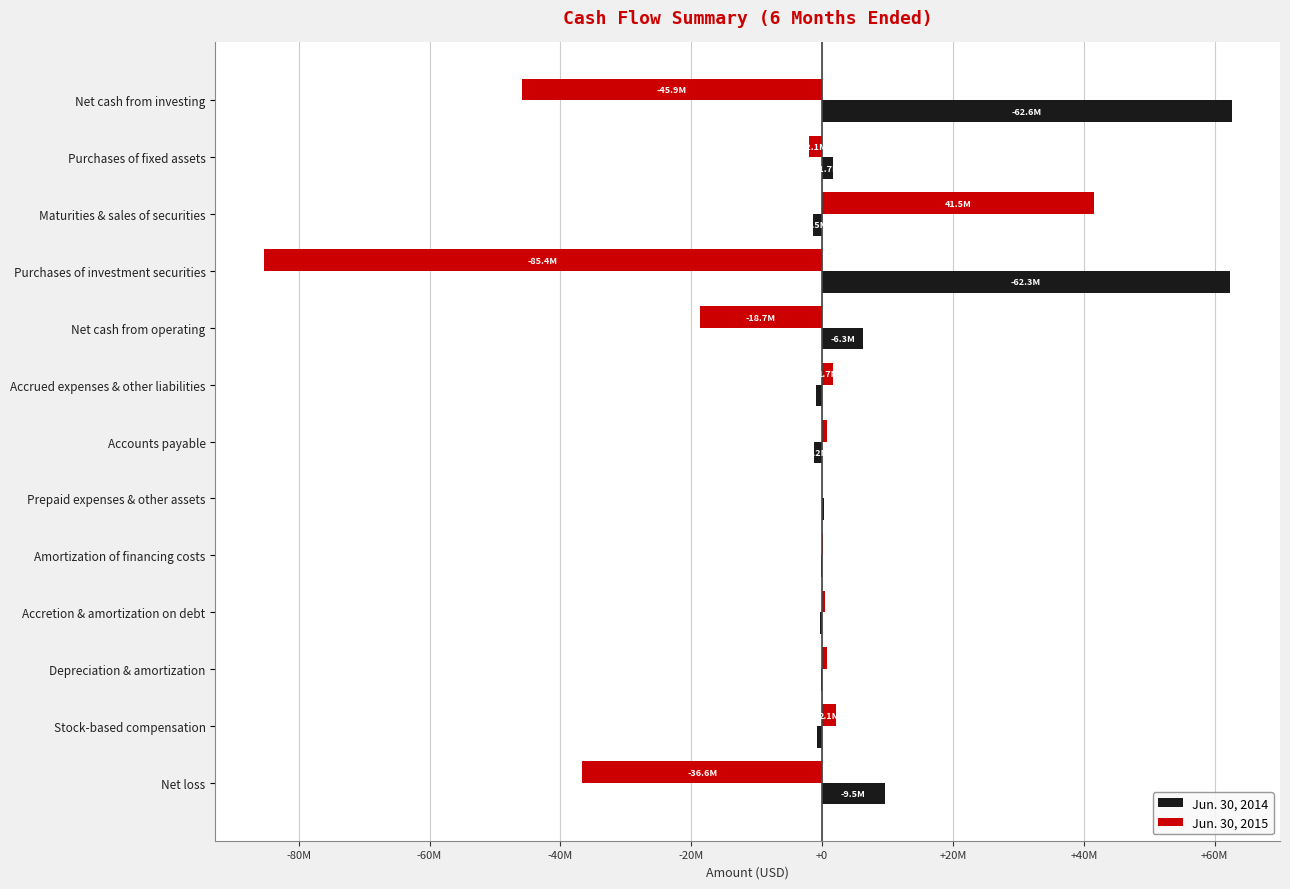

What are all the series names shown in the legend?

Jun. 30, 2014, Jun. 30, 2015